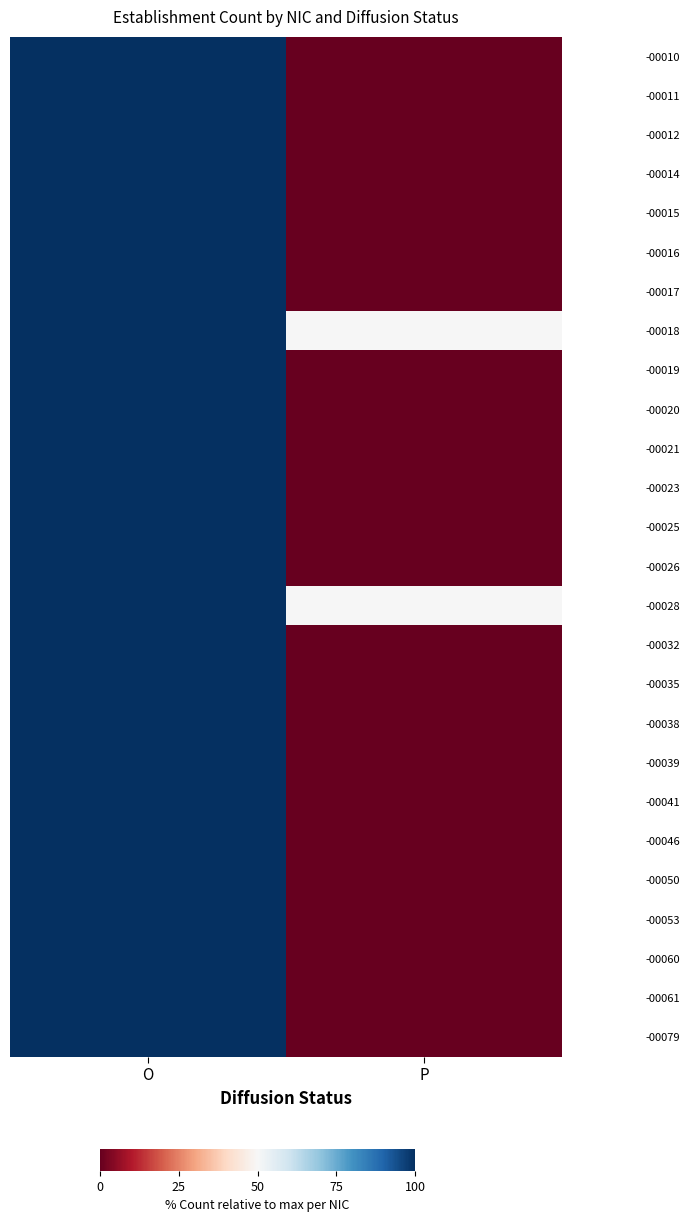

At which category is the sum across all series the highest?

O